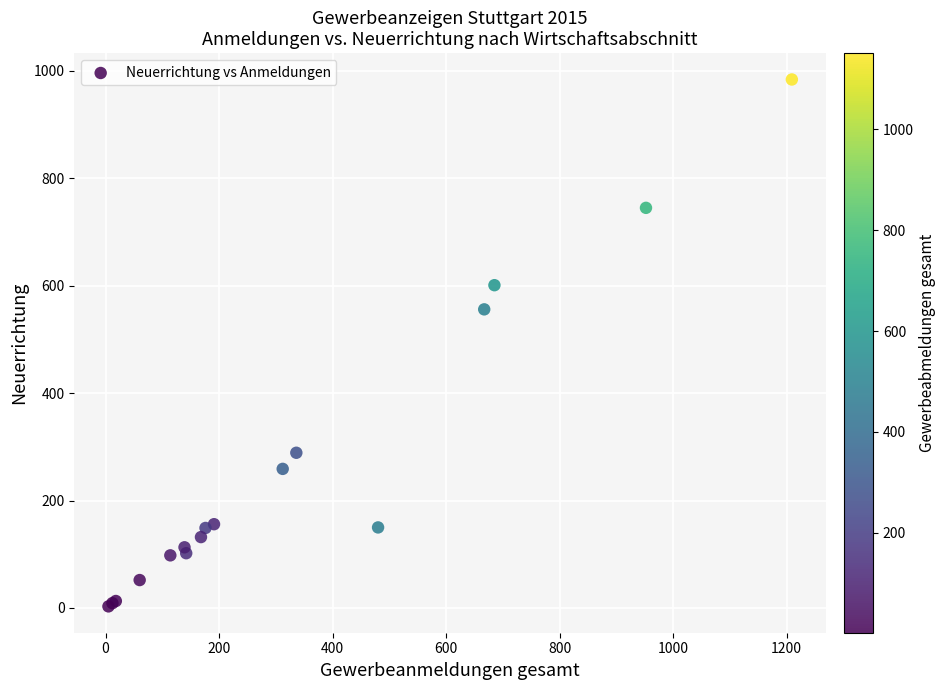

What Y value in the scatter plot is closest to 493?

556